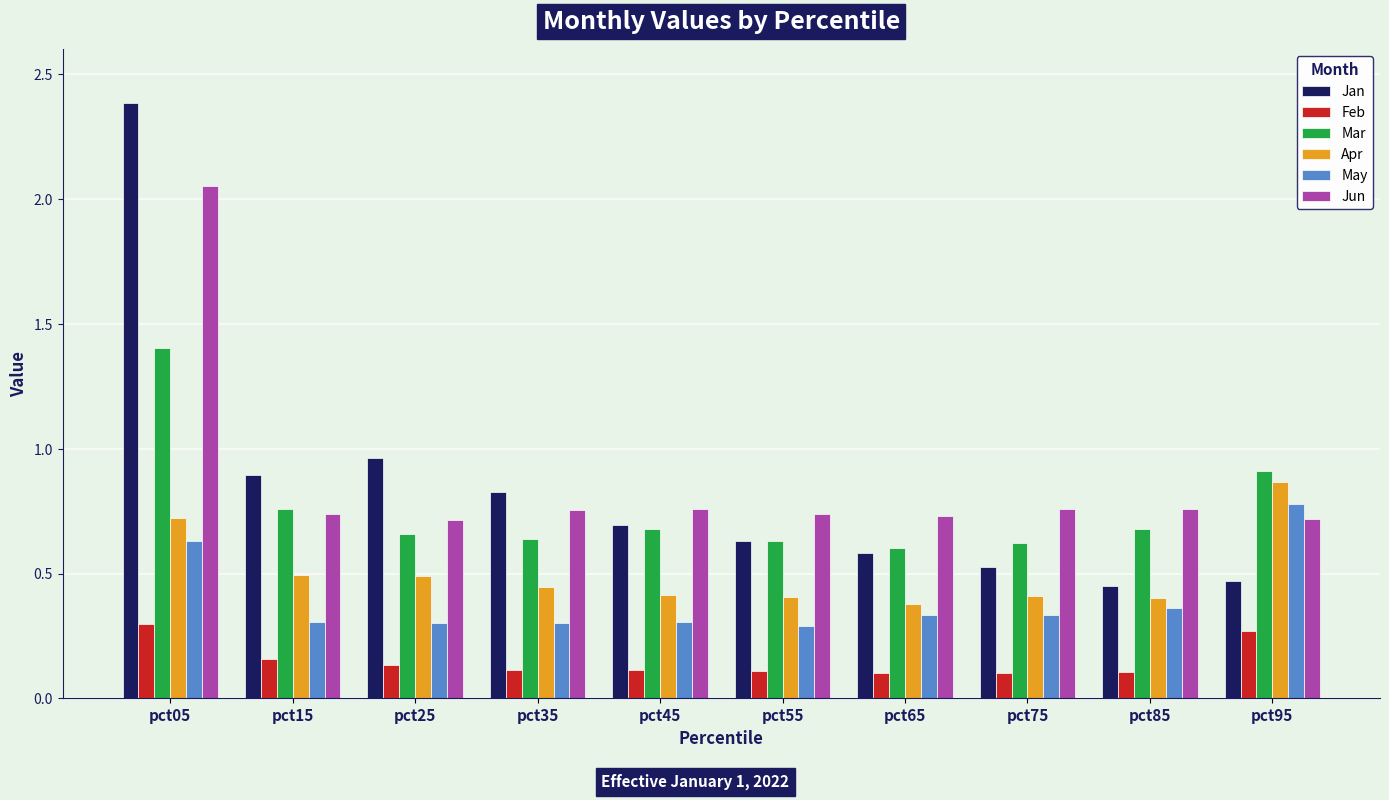

Count the Feb values in the range 0 to 1.

10